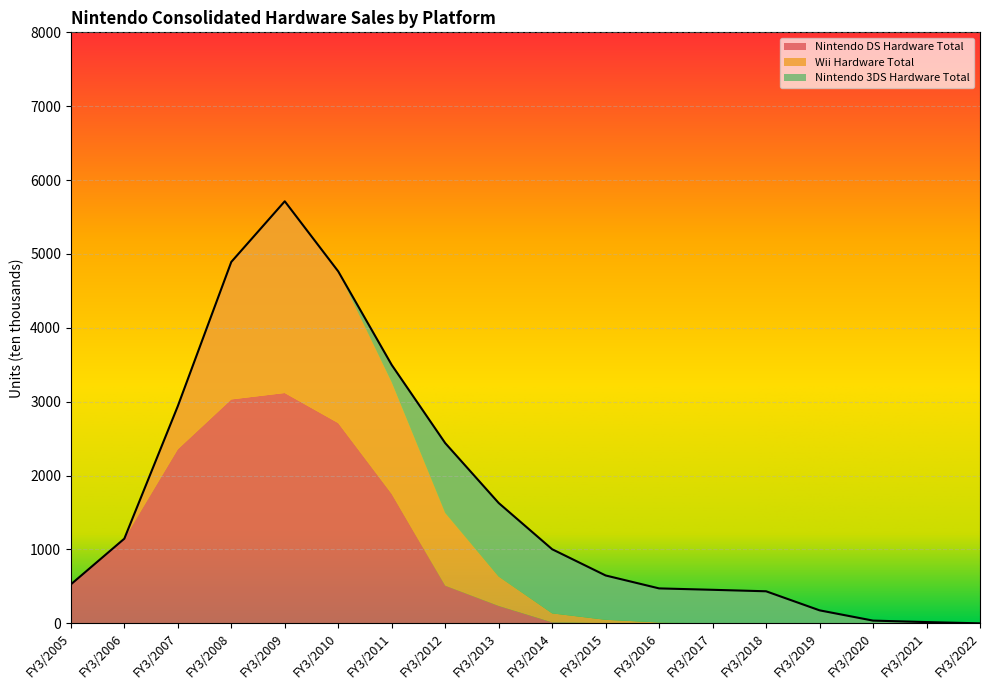

Between FY3/2018 and FY3/2009, which is larger?

FY3/2009